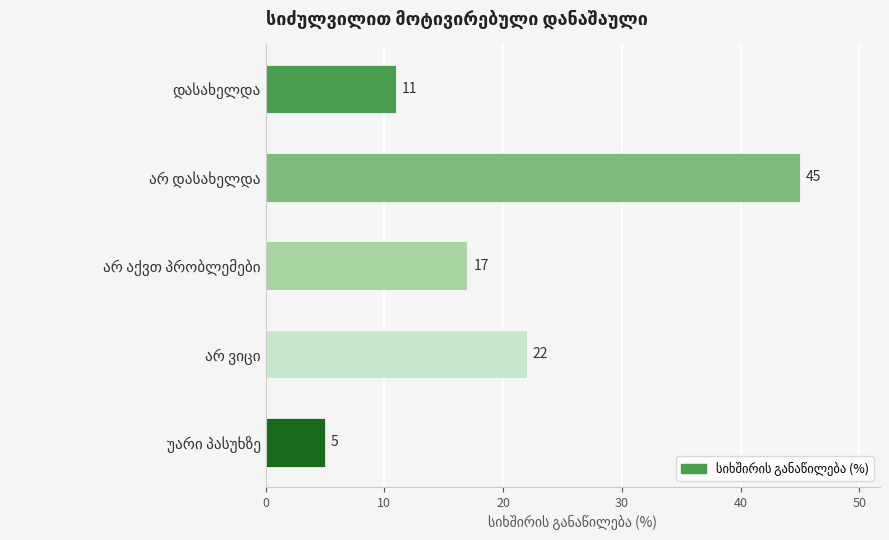

What is the smallest value displayed?

5